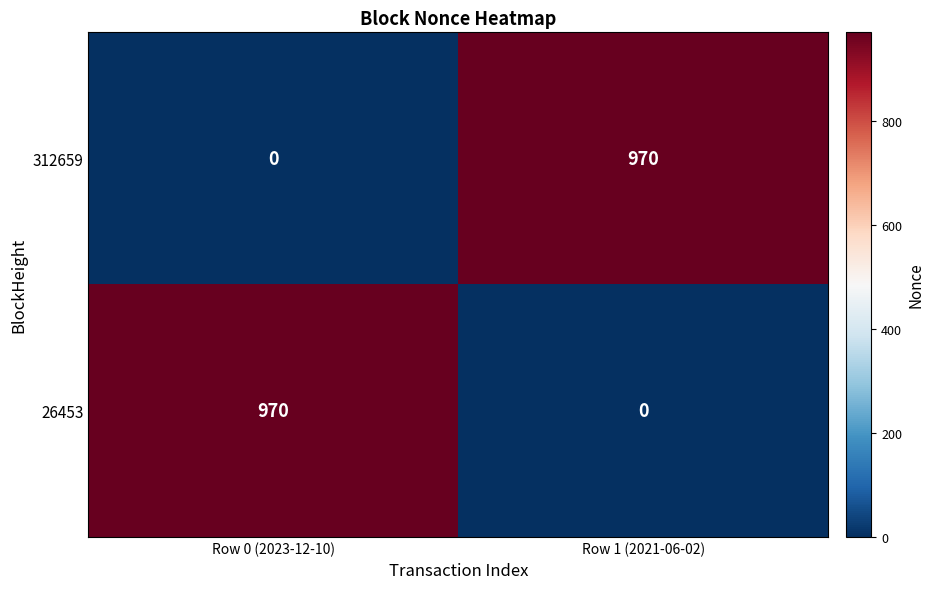

Rank the series at Row 0 (2023-12-10) from highest to lowest value.

26453, 312659